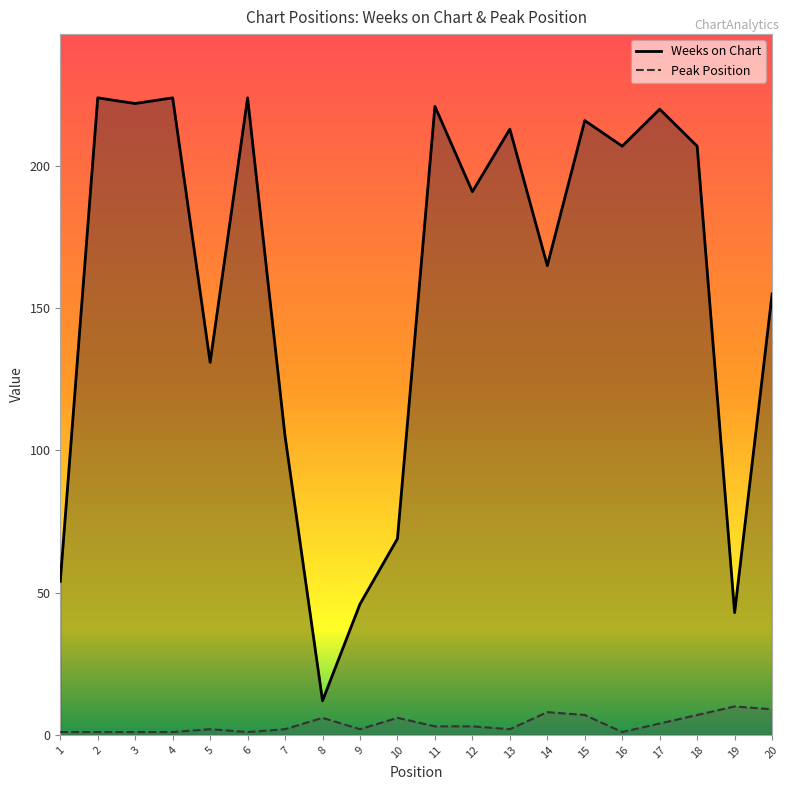

Reading left to right, transcribe all the data shown in this chart.

Weeks on Chart: 54	224	222	224	131	224	105	12	46	69	221	191	213	165	216	207	220	207	43	155
Peak Position: 1	1	1	1	2	1	2	6	2	6	3	3	2	8	7	1	4	7	10	9